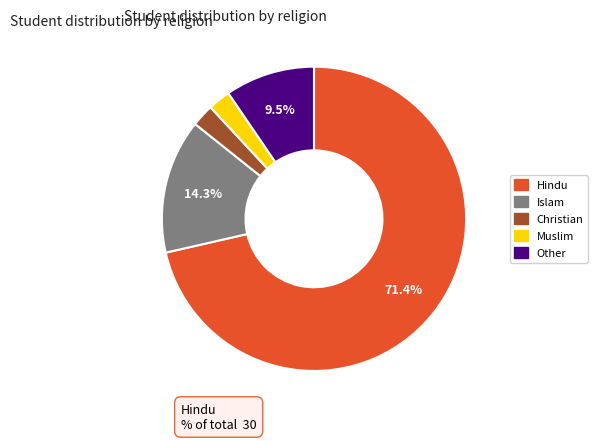

Count the number of slices in the pie.

5